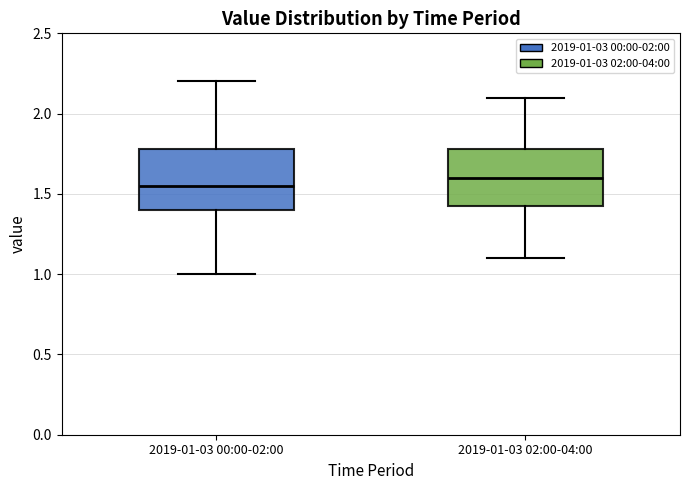

Reading left to right, read every box against the y-axis: the position of its median line, the range the box covers, and the ends of its whiskers. The values are not printed on the chart, so give them approximately, as read against the axis.

2019-01-03 00:00-02:00: median 1.55, box 1.40 to 1.80, whiskers 1.00 to 2.20
2019-01-03 02:00-04:00: median 1.60, box 1.40 to 1.80, whiskers 1.10 to 2.10